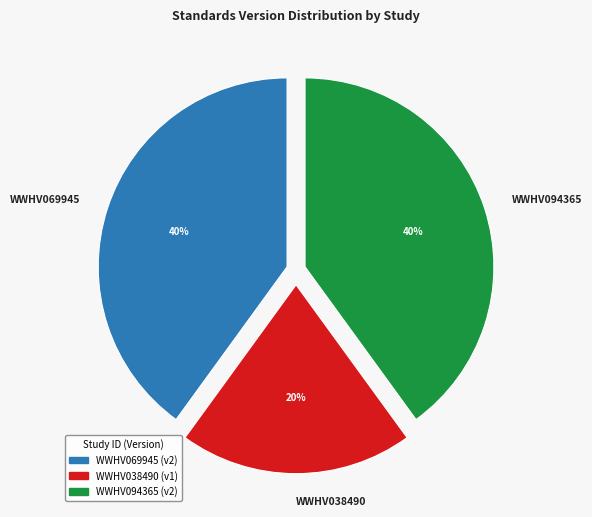

The WWHV094365 slice represents 40% of the pie. True or false?

True